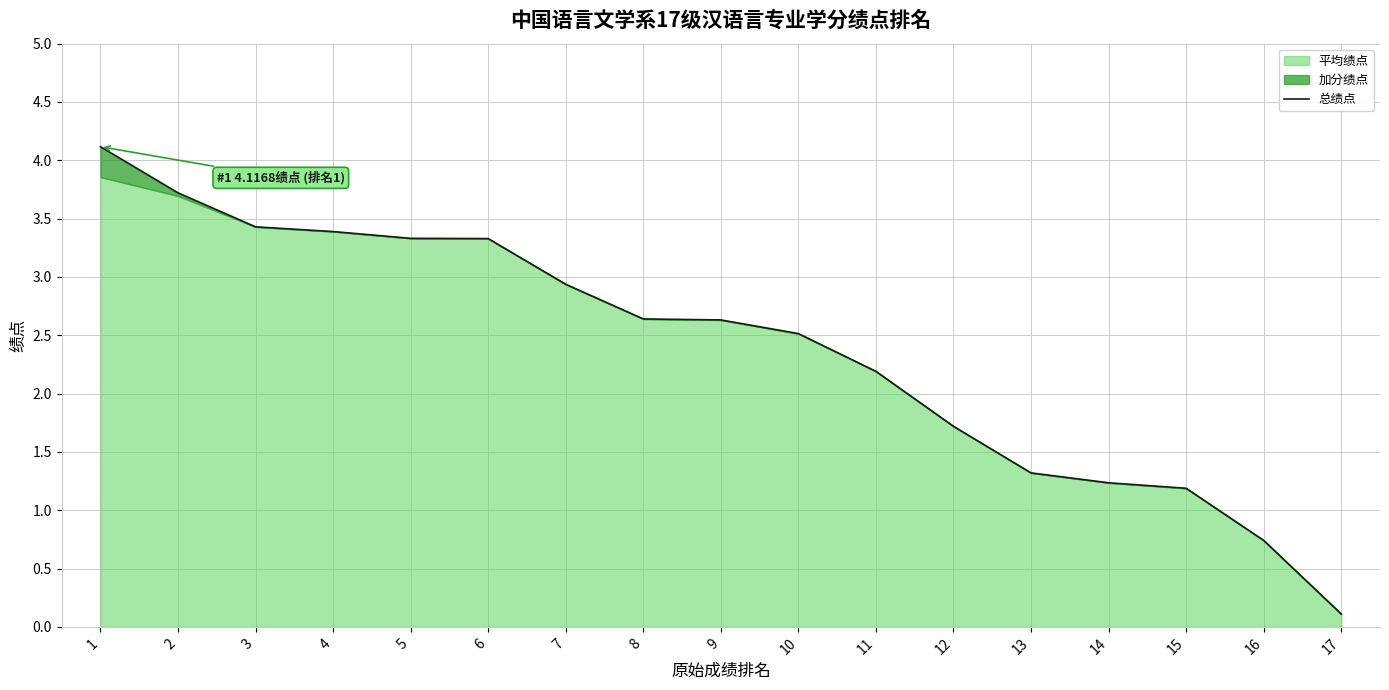

What is the greatest value displayed?

4.1